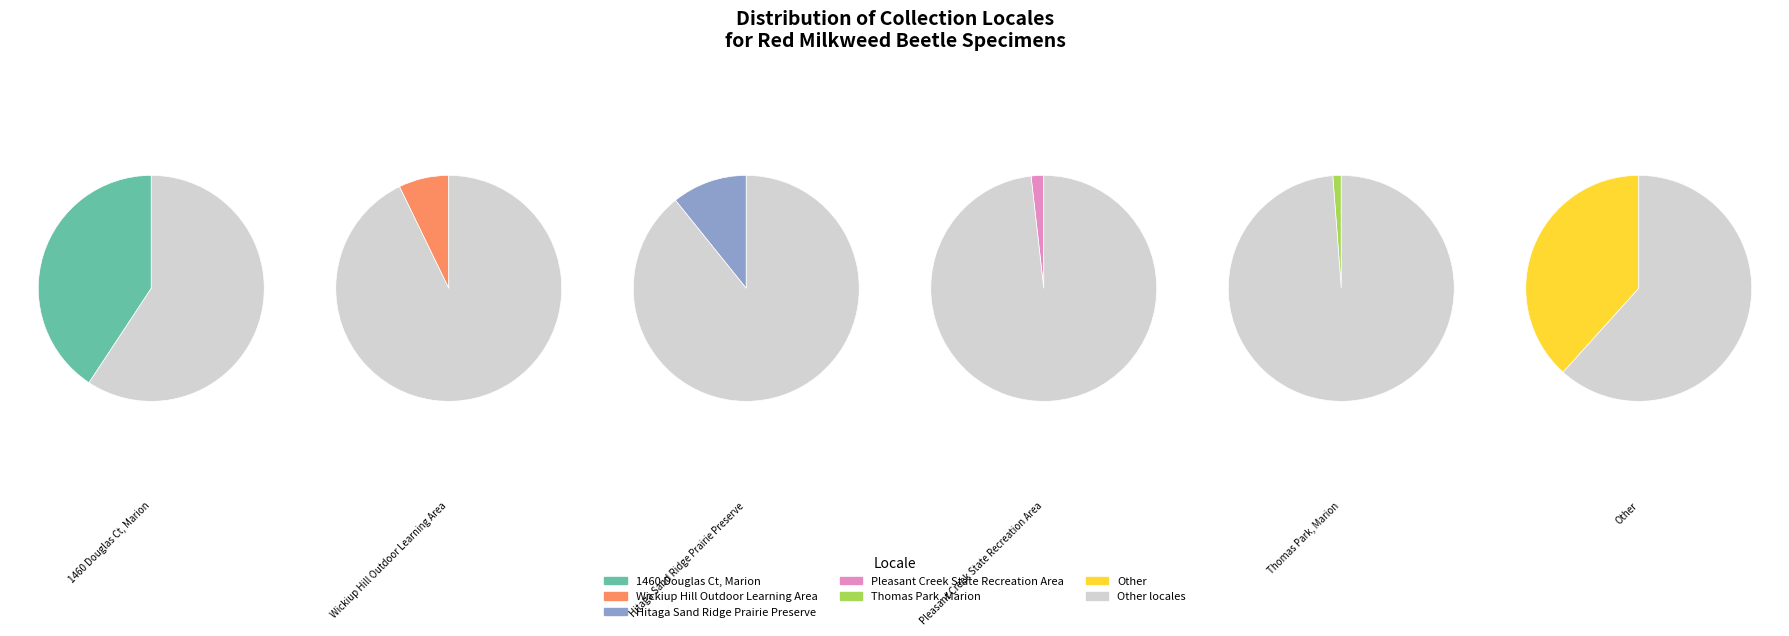

What percentage is NOT represented by Other?

61.7%